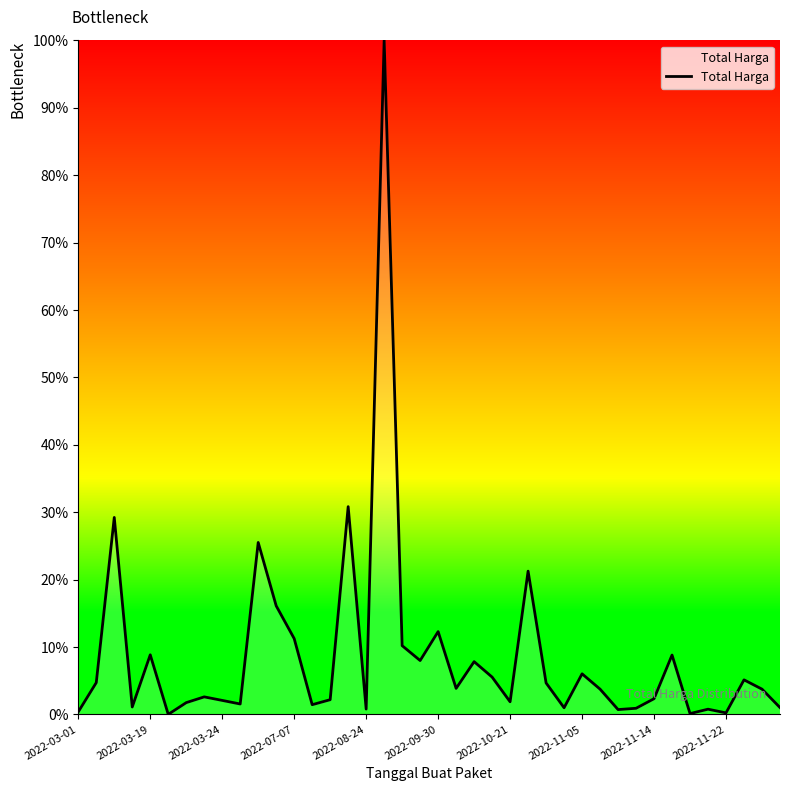

What is the maximum value shown in the chart?

100.0